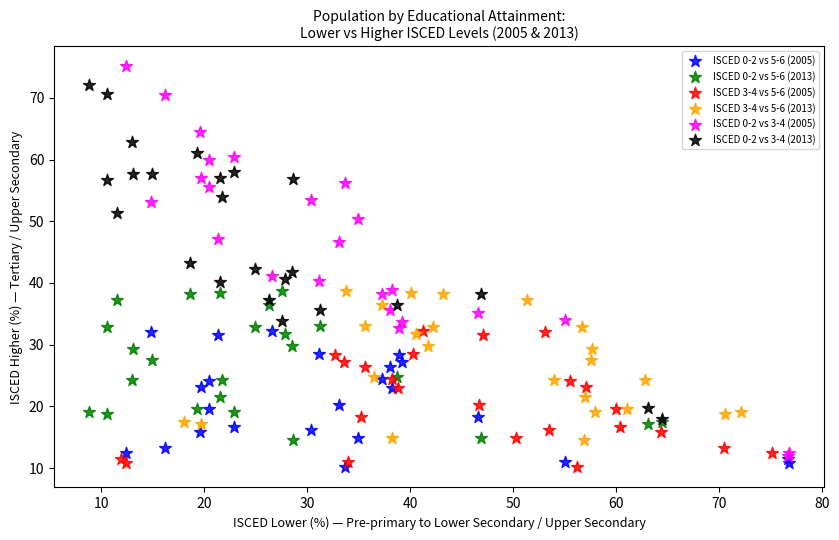

Which series contains the highest Y value?

ISCED 0-2 vs 3-4 (2005)